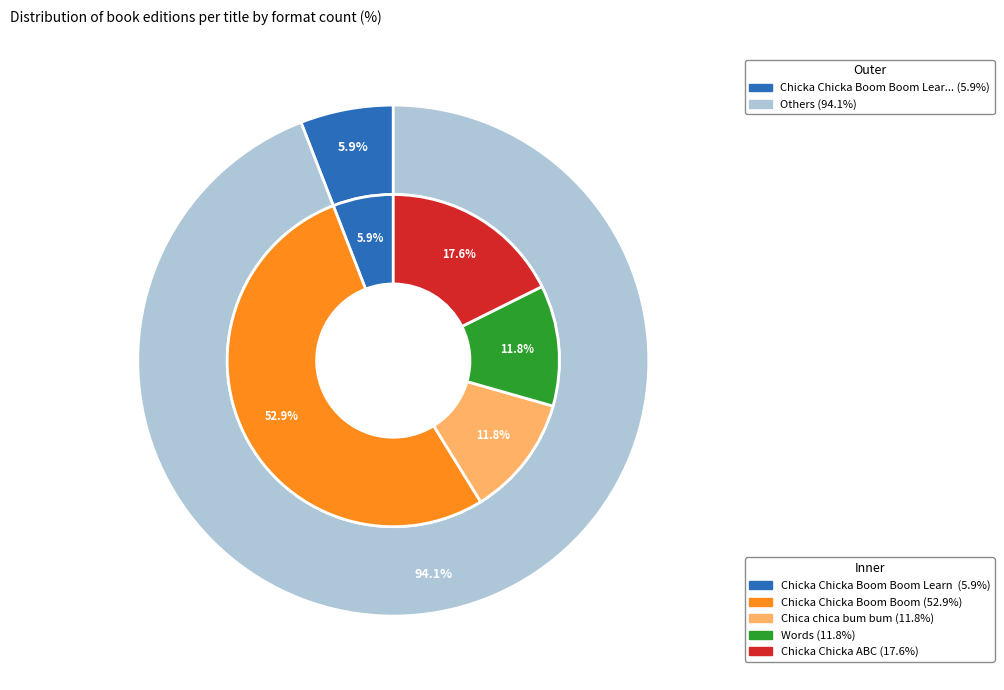

Count the number of slices in the pie.

5